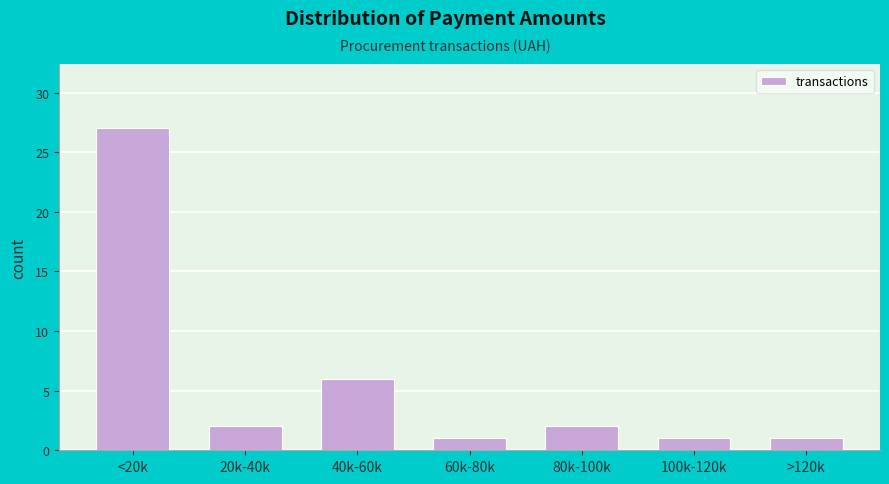

Reading right to left, transcribe all the data shown in this chart.

>120k=1	100k-120k=1	80k-100k=2	60k-80k=1	40k-60k=6	20k-40k=2	<20k=27